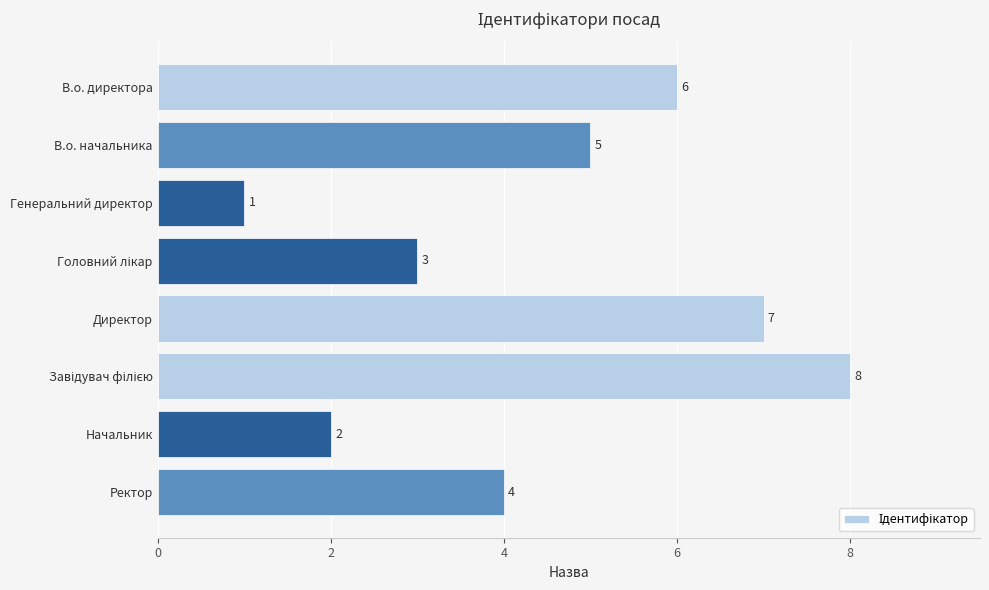

What is the difference between the maximum and second lowest values?

6